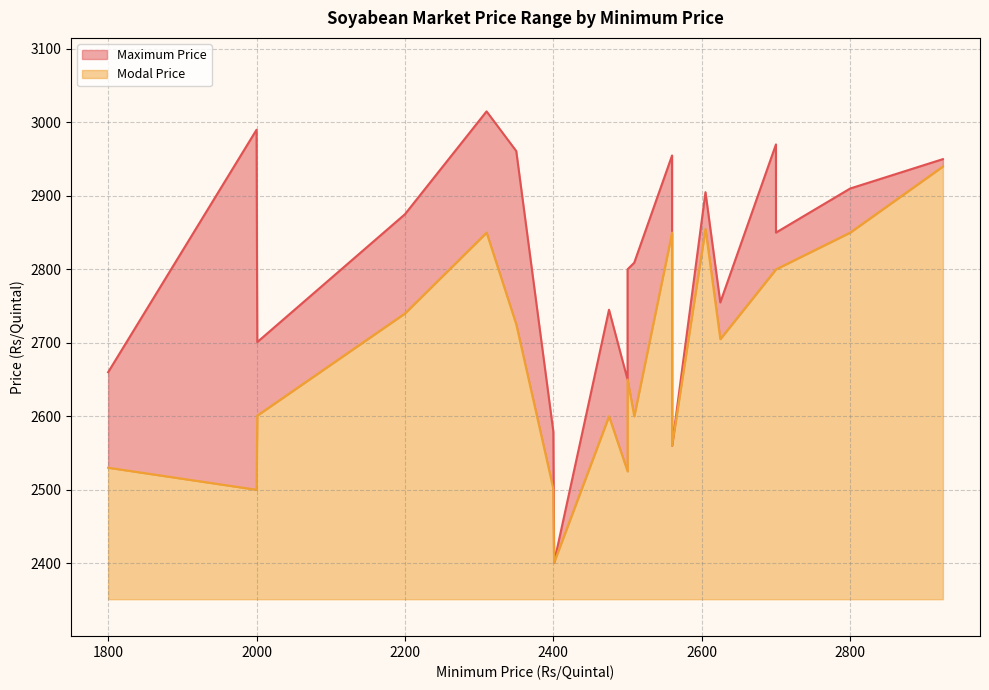

Reading left to right, extract all data points from this chart.

Maximum Price: 2001=2701	1800=2660	2925=2950	2625=2755	2605=2905	2560=2560	2800=2910	2700=2850	2500=2800	2400=2579	2500=2650	2509=2809	2700=2970	2310=3015	2401=2401	2475=2745	2560=2955	2200=2875	2000=2990	2350=2961
Modal Price: 2001=2601	1800=2530	2925=2940	2625=2705	2605=2855	2560=2560	2800=2850	2700=2800	2500=2650	2400=2501	2500=2525	2509=2600	2700=2800	2310=2850	2401=2401	2475=2600	2560=2850	2200=2740	2000=2500	2350=2725